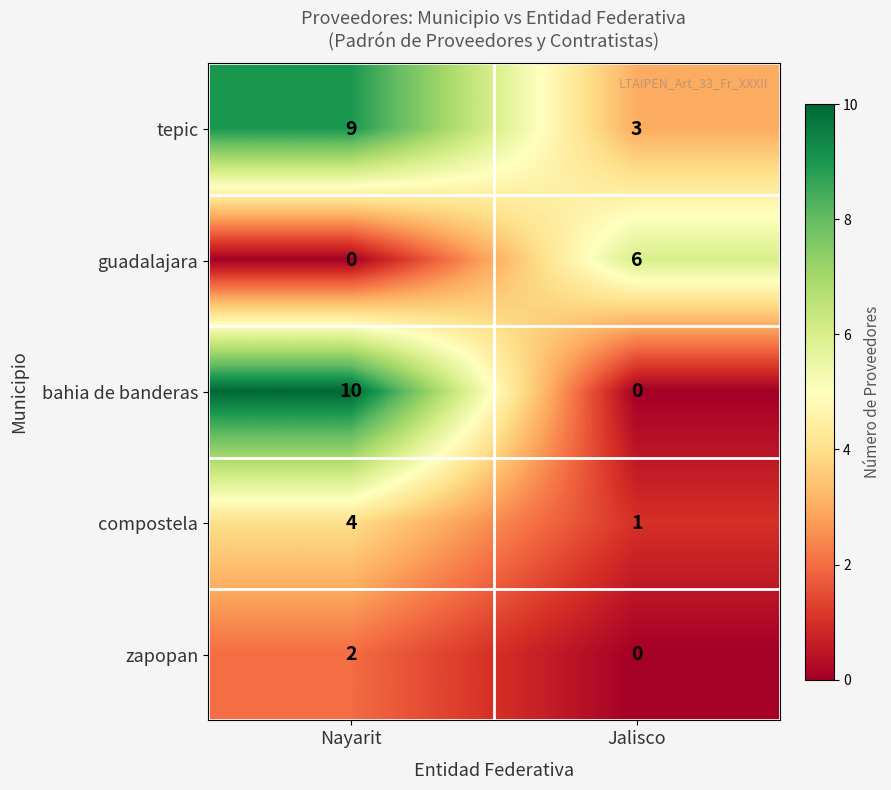

At which category is the sum across all series the highest?

Nayarit